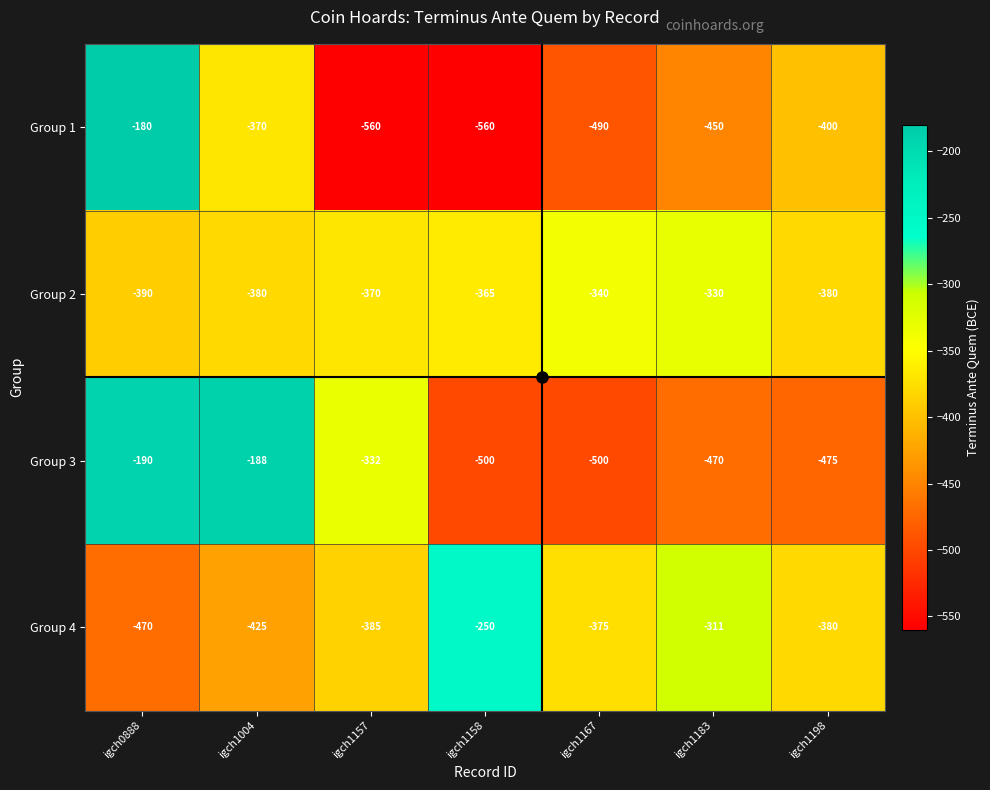

Where is Group 2 nearest to the value -360?

igch1158